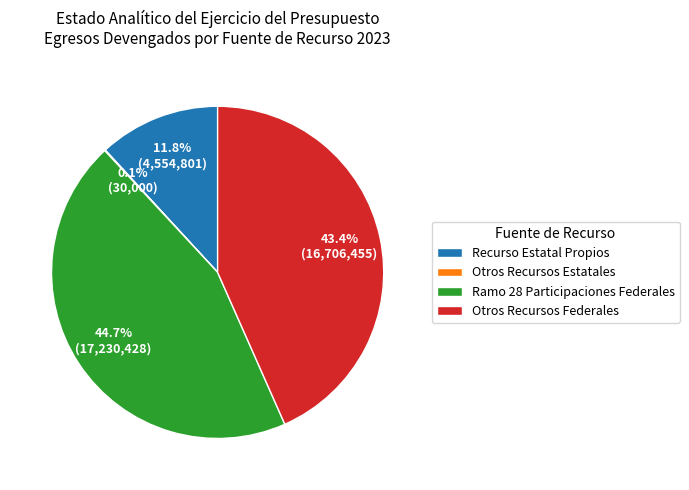

Does Ramo 28 Participaciones Federales account for over 50% of the chart?

No